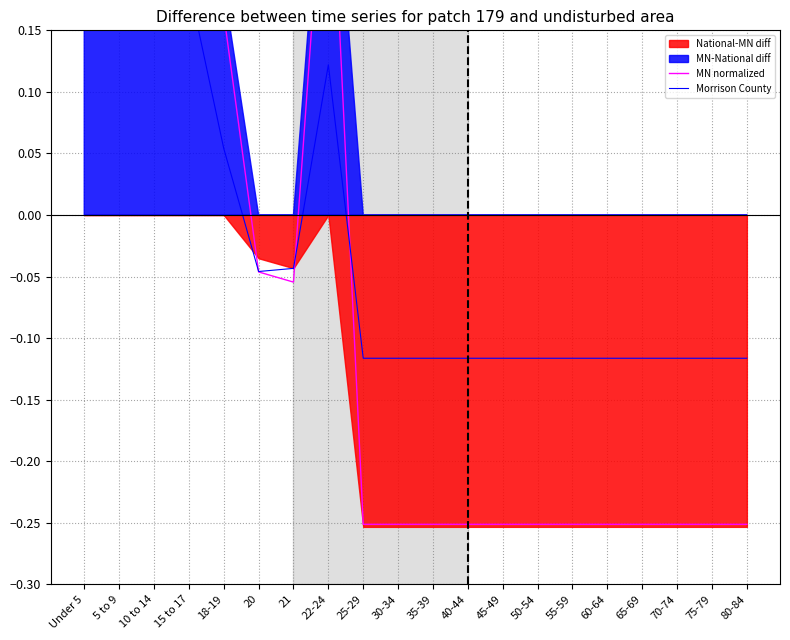

What is the label of the 6th point from the right?

55-59